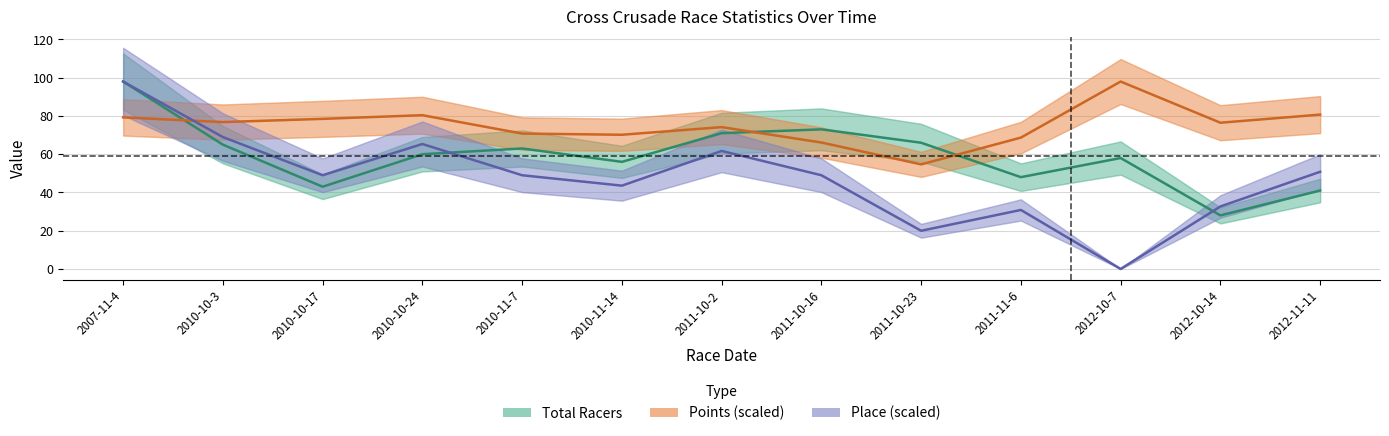

How many data points in Total Racers are less than 60?

6